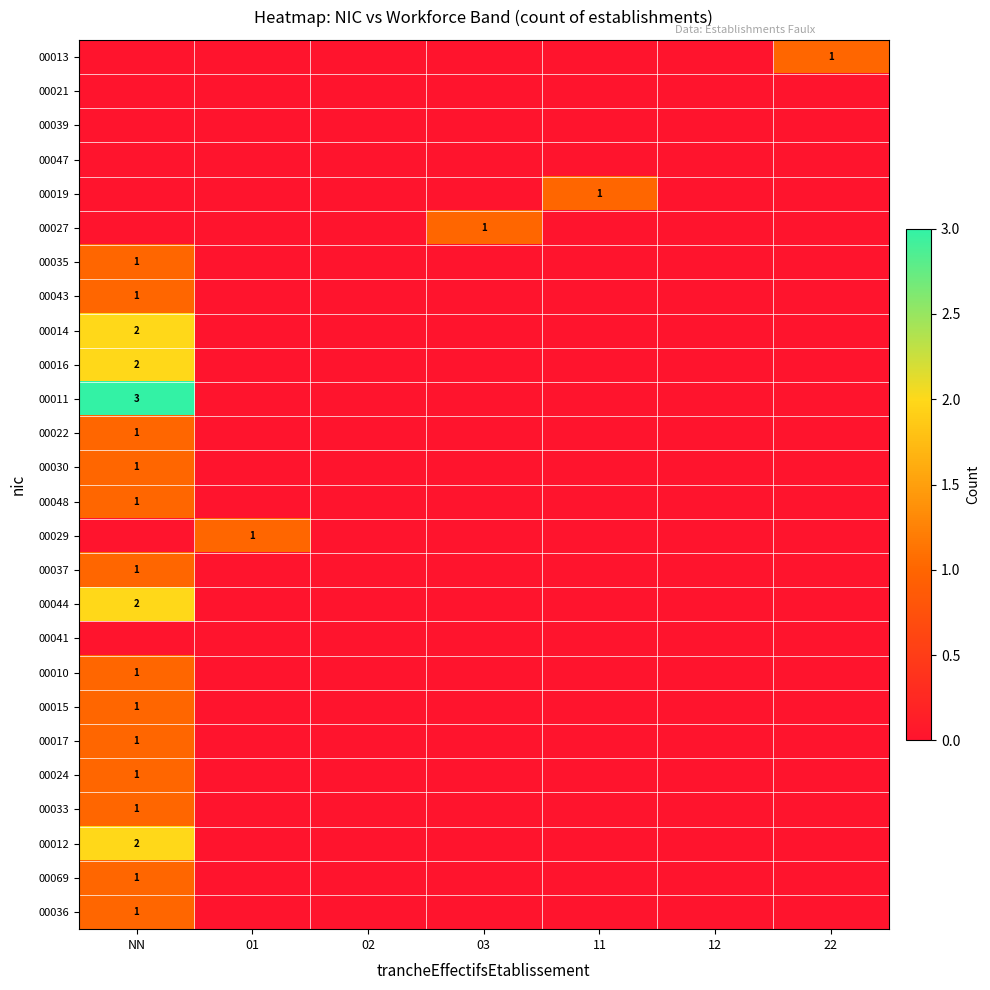

The 00016 series shows 2 at NN. True or false?

True